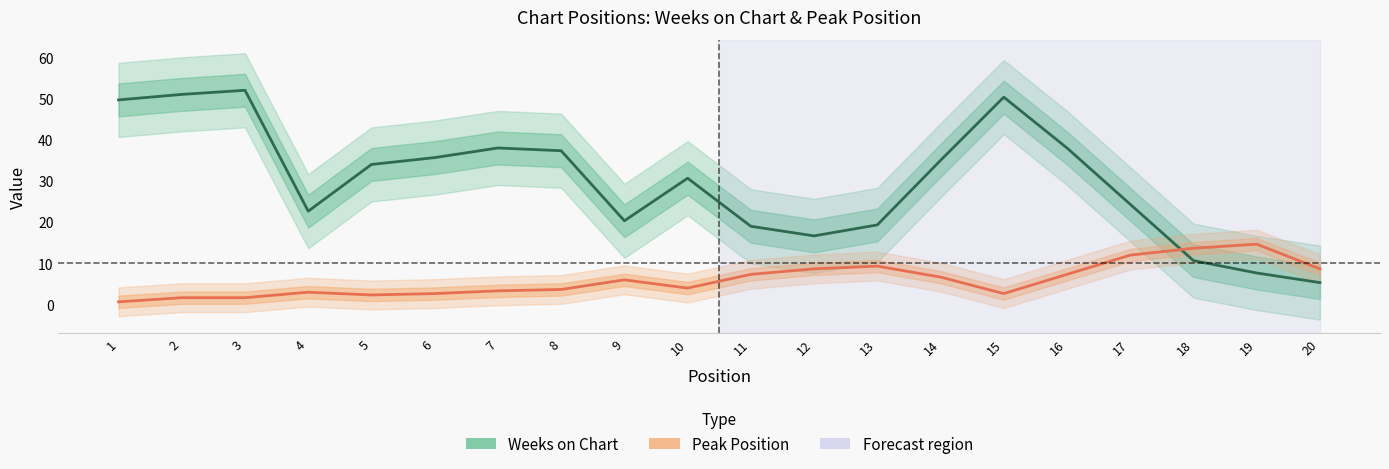

Where do Peak Position and Weeks on Chart first cross each other?

17 and 18